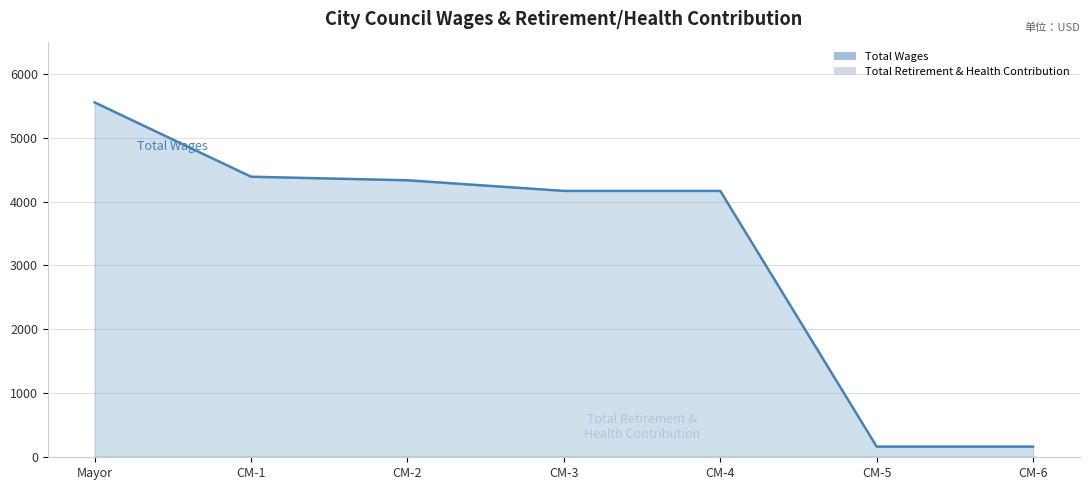

True or false: the data shows 167 at CM-6.

True